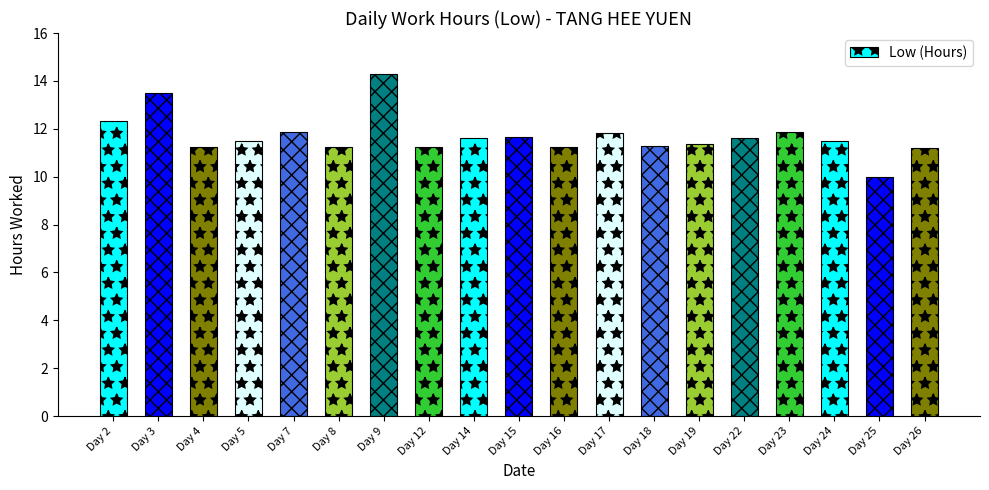

What is the difference between the second highest and second lowest values?

2.3